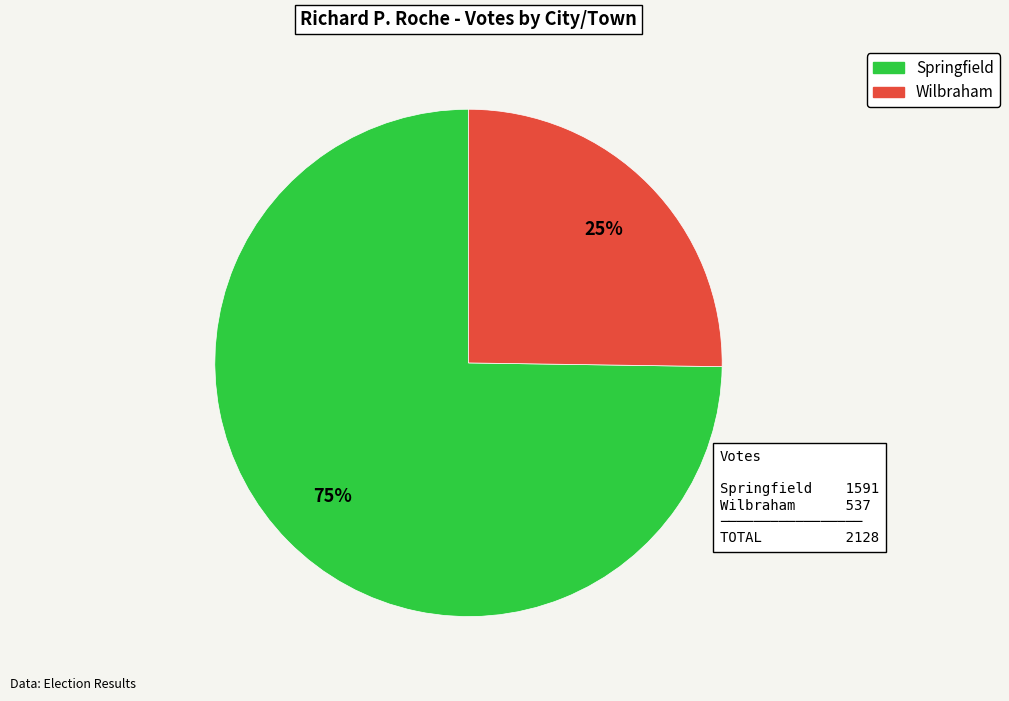

Which has a higher value, Wilbraham or Springfield?

Springfield